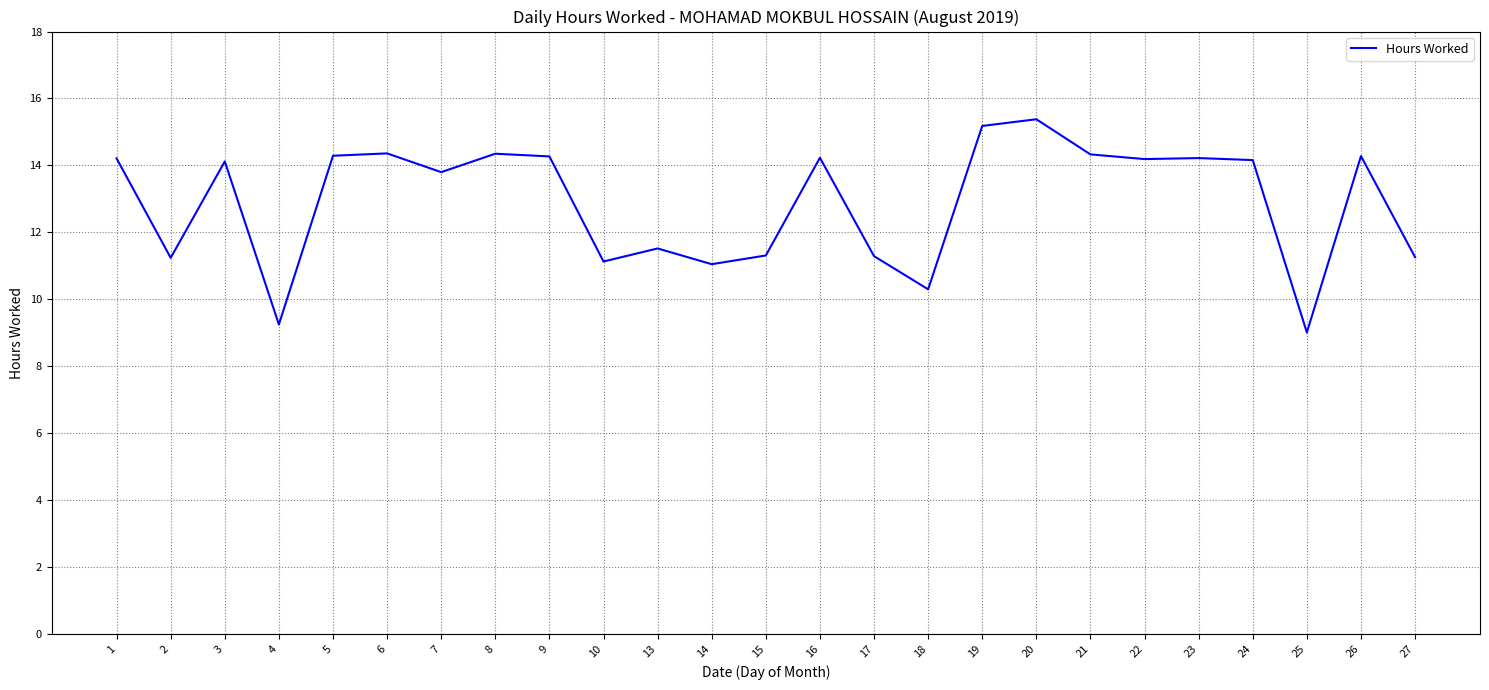

What is the change in value from 20 to 27?

-4.1